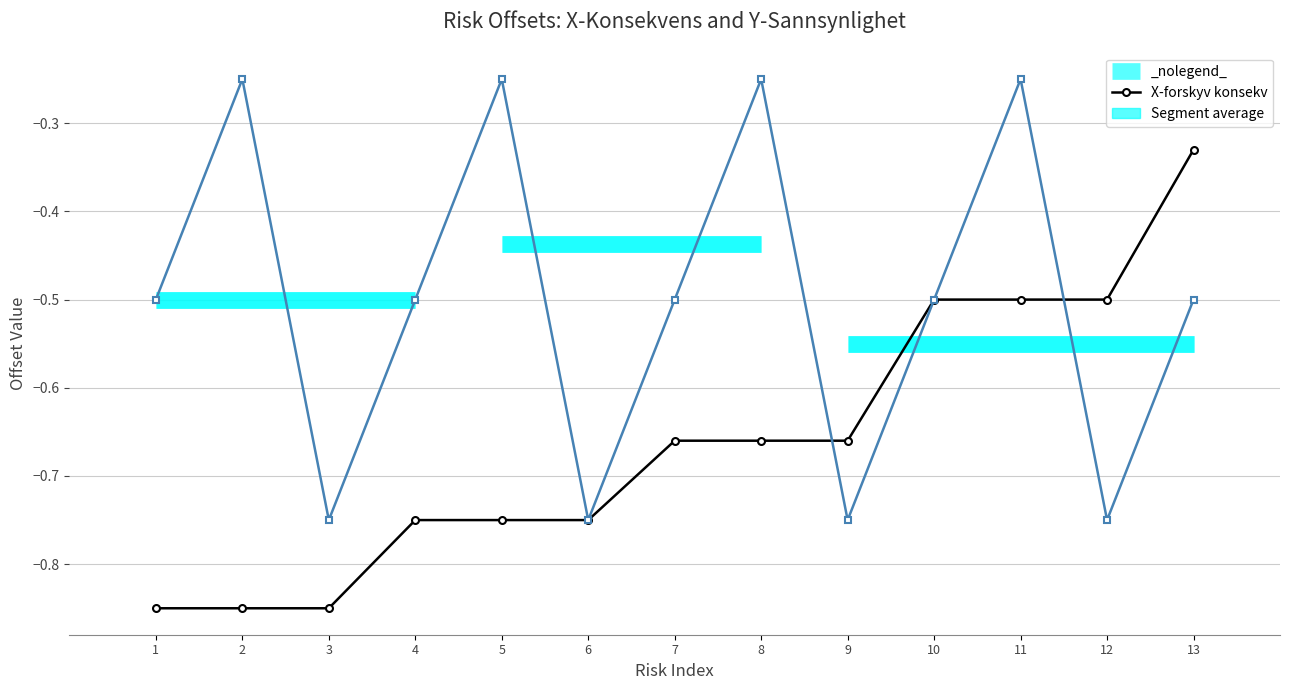

Reading right to left, extract all data points from this chart.

X-forskyv konsekv: 13=-0.3	12=-0.5	11=-0.5	10=-0.5	9=-0.7	8=-0.7	7=-0.7	6=-0.8	5=-0.8	4=-0.8	3=-0.8	2=-0.8	1=-0.8
Y-forskyv Sanns: 13=-0.5	12=-0.8	11=-0.2	10=-0.5	9=-0.8	8=-0.2	7=-0.5	6=-0.8	5=-0.2	4=-0.5	3=-0.8	2=-0.2	1=-0.5